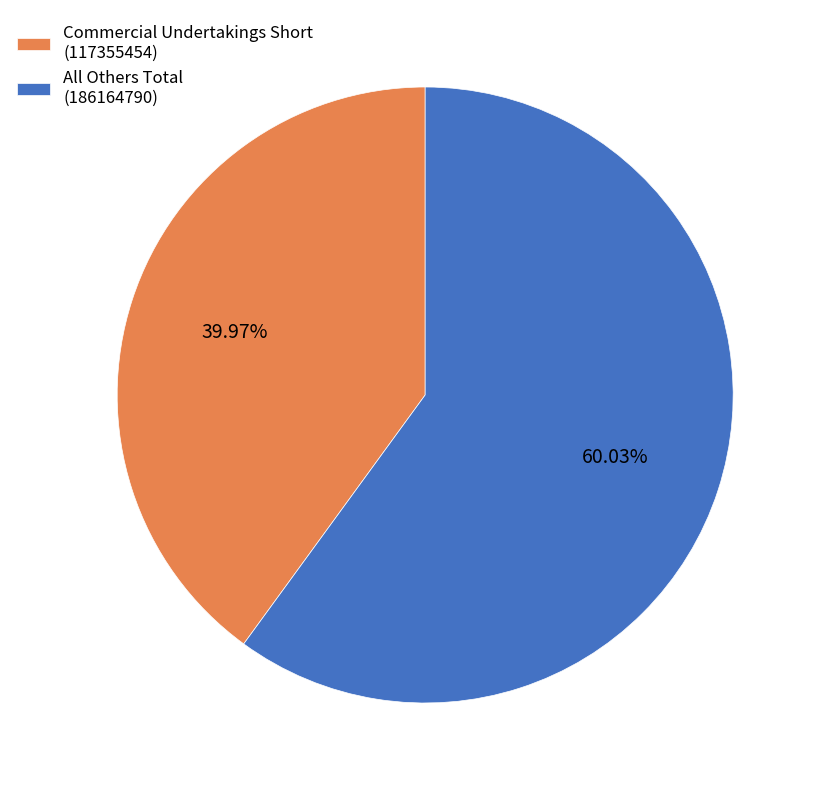

Approximately how many times larger is the value at Commercial Undertakings Short (117355454) compared to All Others Total (186164790)?

0.7